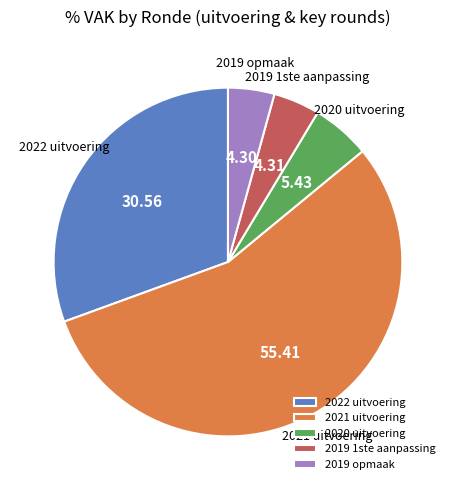

Combined, do 2019 1ste aanpassing and 2020 uitvoering account for over 50%?

No